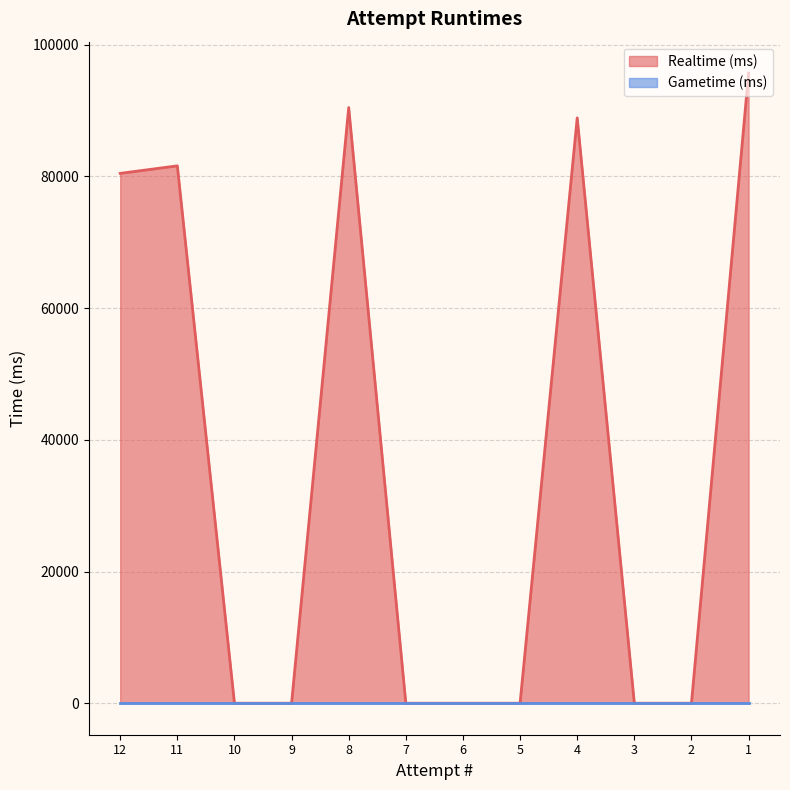

How many series are shown in this chart?

2